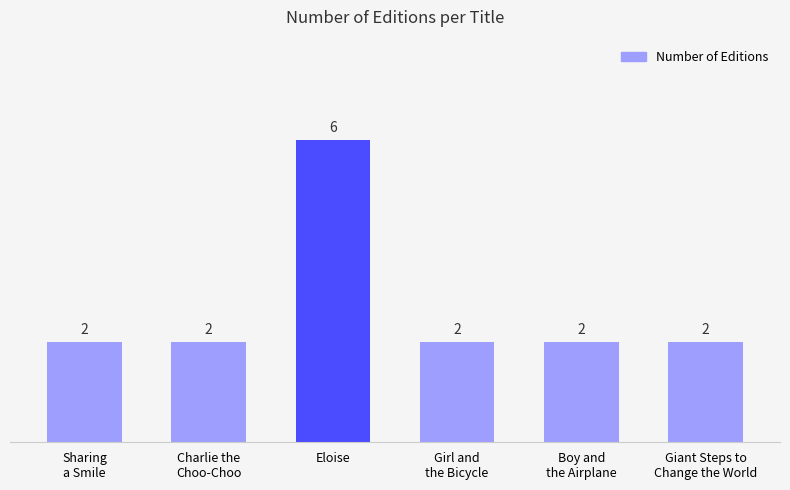

How many categories are shown in the chart?

6